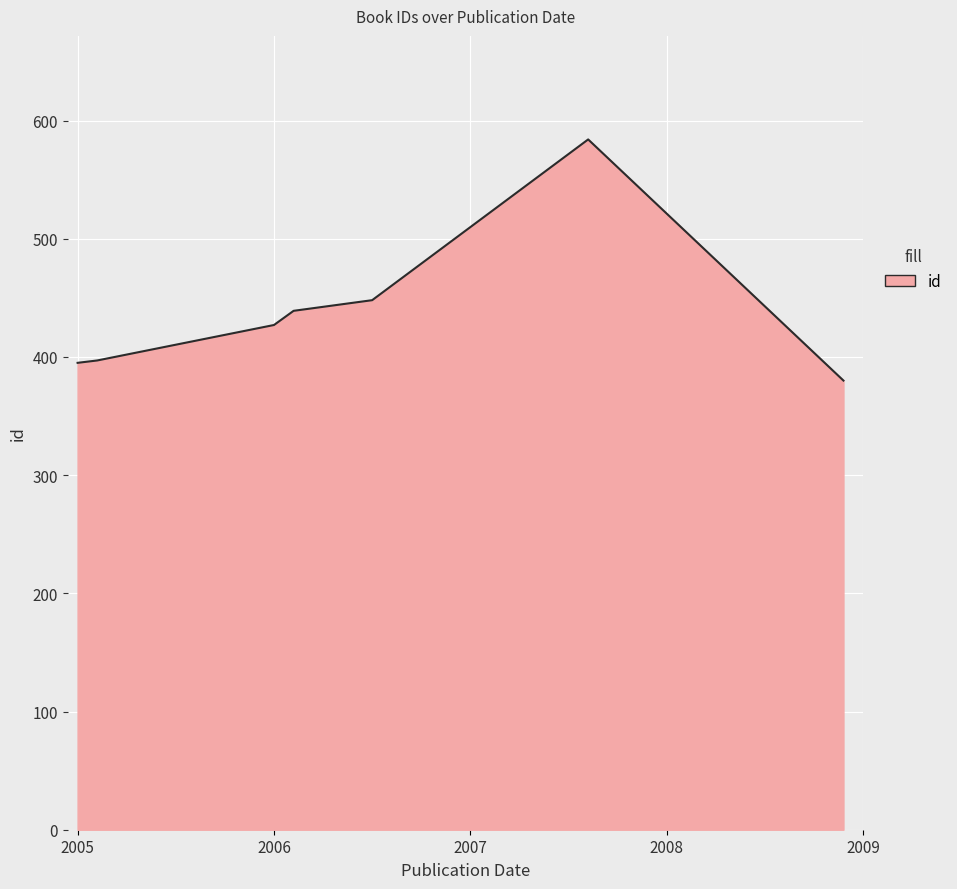

Does the chart display data point markers on the line(s)?

No